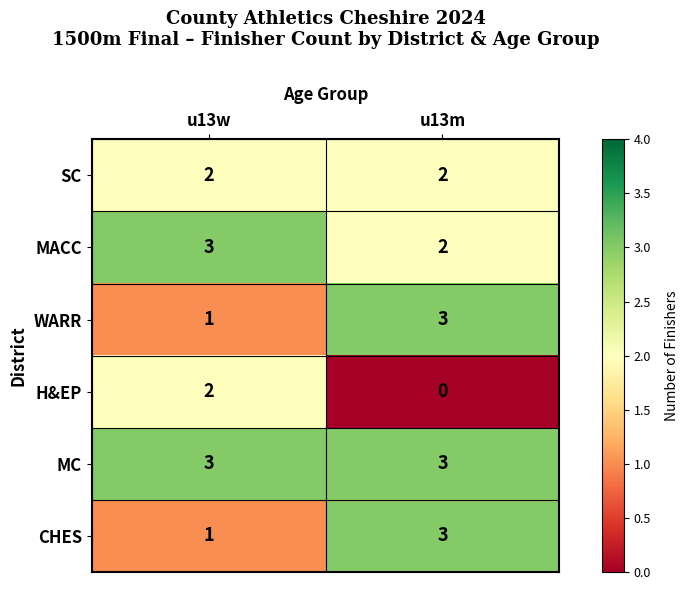

Reading left to right, transcribe all the data shown in this chart.

SC: u13w=2	u13m=2
MACC: u13w=3	u13m=2
WARR: u13w=1	u13m=3
H&EP: u13w=2	u13m=0
MC: u13w=3	u13m=3
CHES: u13w=1	u13m=3